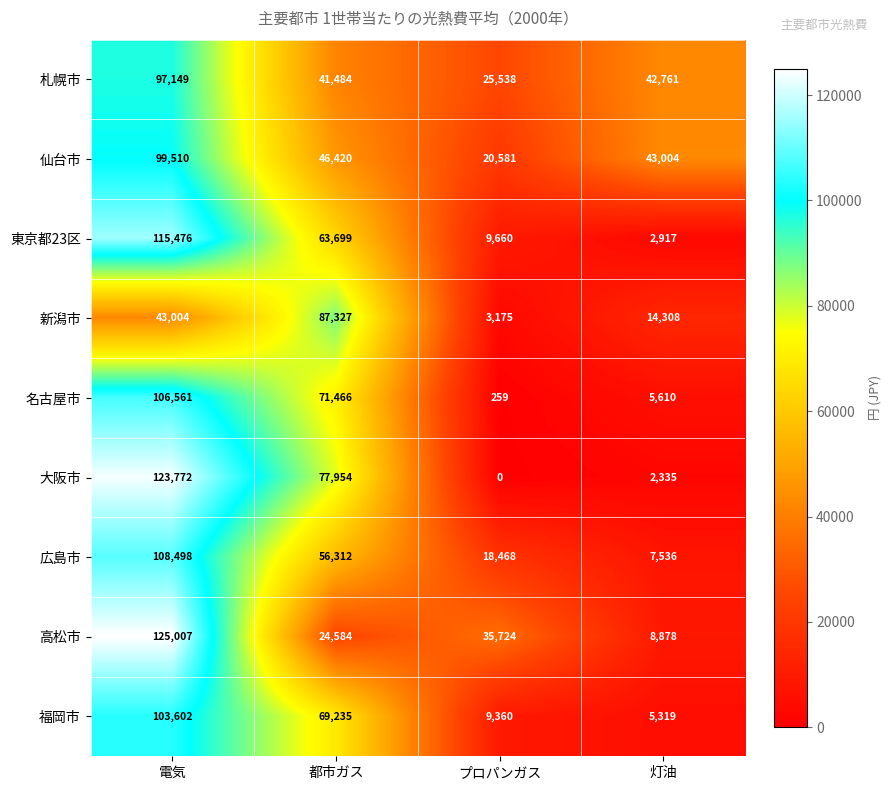

At which label is 大阪市 closest to 61886?

都市ガス